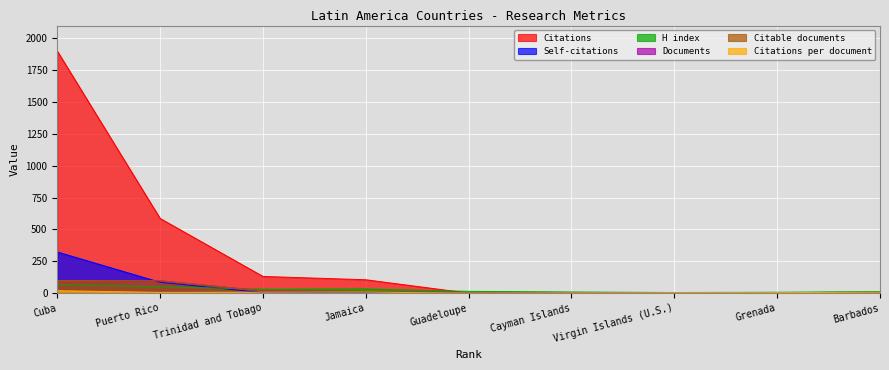

What is the highest value of the Citations series?

1900.0